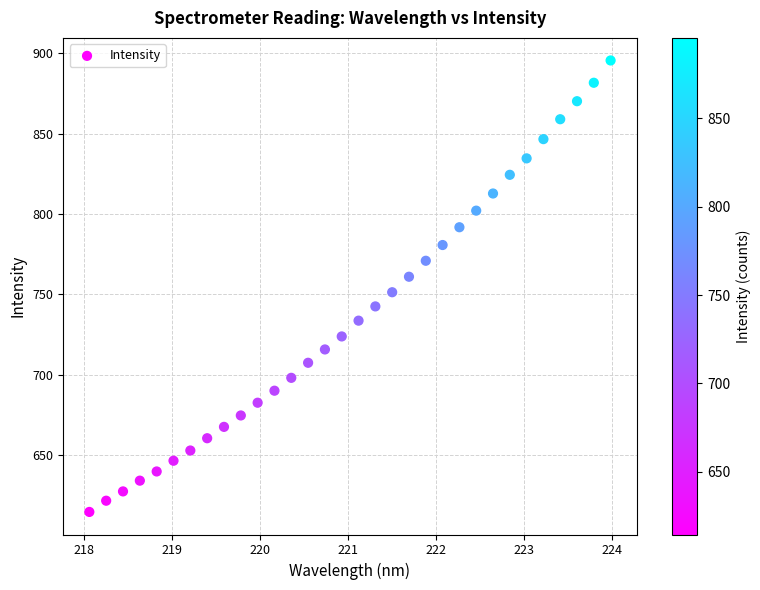

What is the range of Y values (max minus min)?

281.1